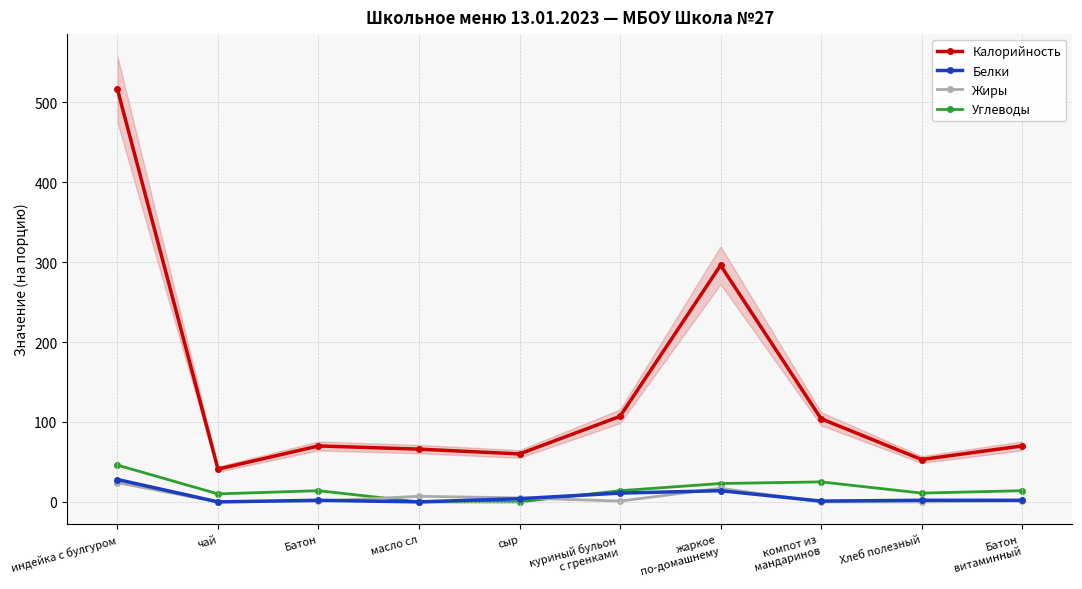

What is the spread (max minus min) of values at масло сл?

66